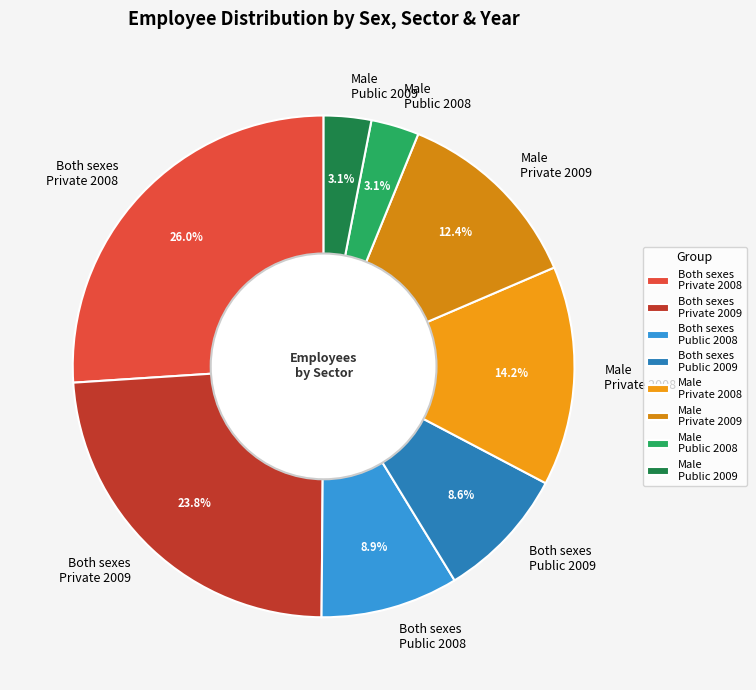

Is the sum of Male Private 2009 and Both sexes Public 2008 greater than half?

No